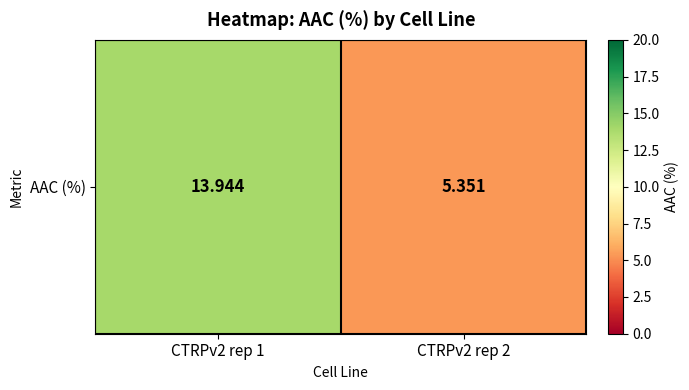

Approximately how many times larger is the value at CTRPv2 rep 2 compared to CTRPv2 rep 1?

0.4